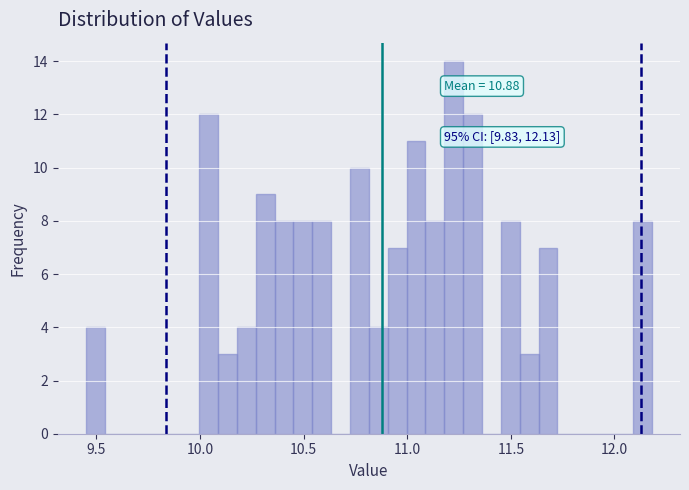

Around what value on the x-axis is the tallest bar? Give the approximate position of its centre, as read against the axis.

11.20